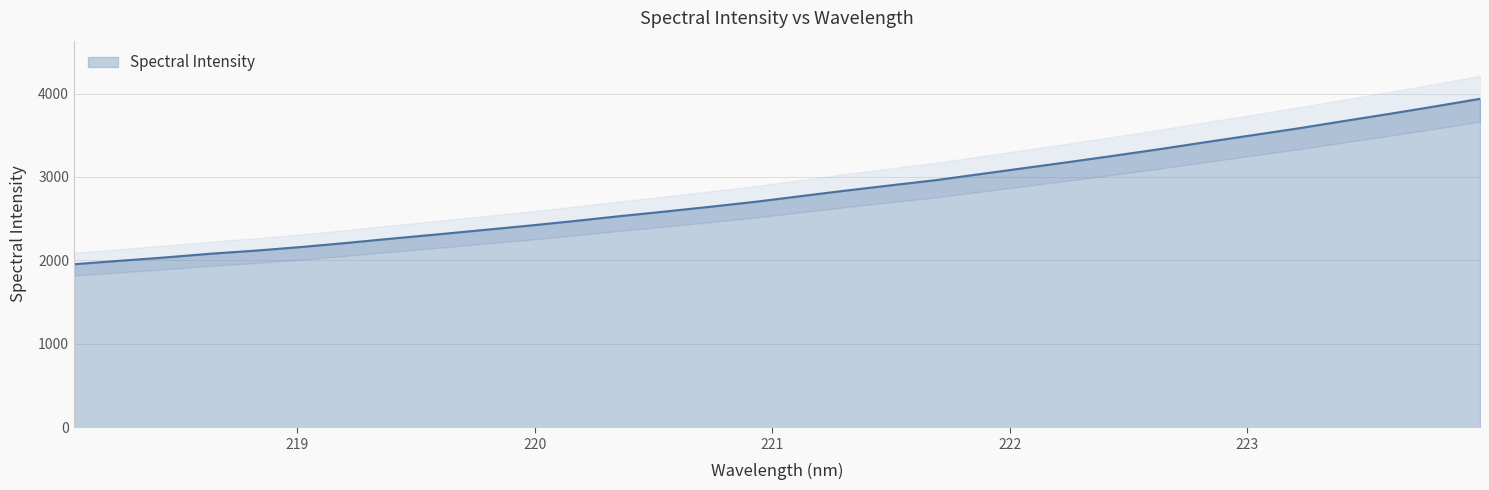

What is the greatest value displayed?

3937.0